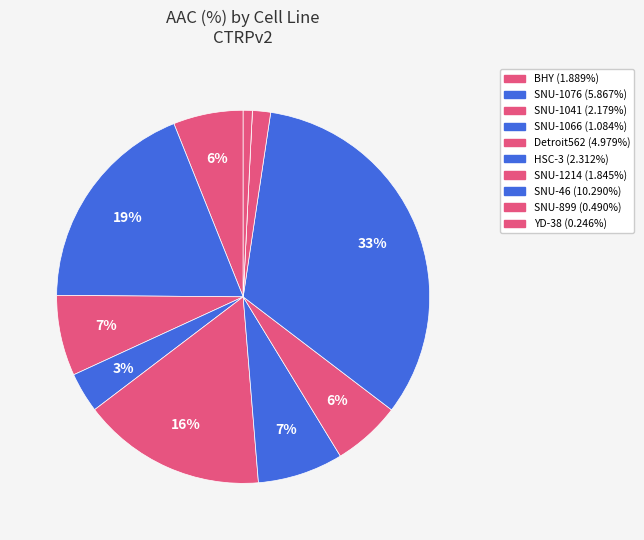

How many slices are in this pie chart?

11